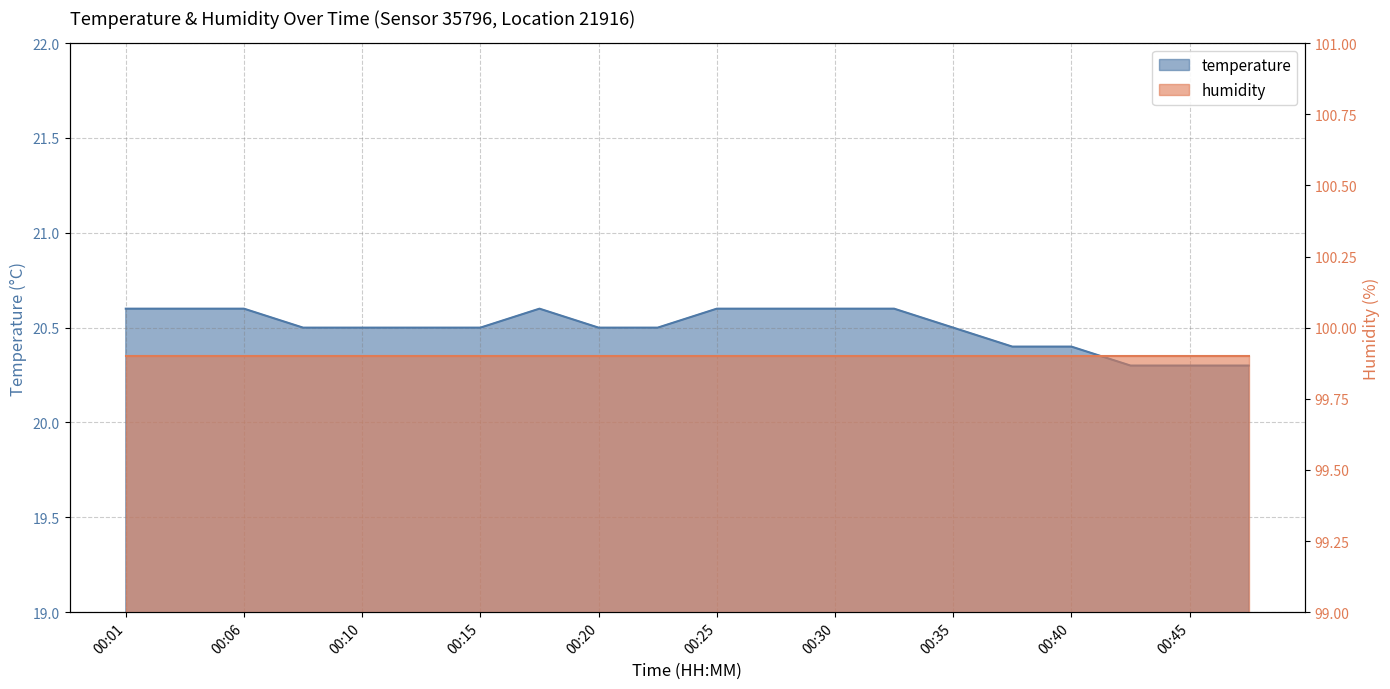

What is the value of the 20th point from the left?

20.3